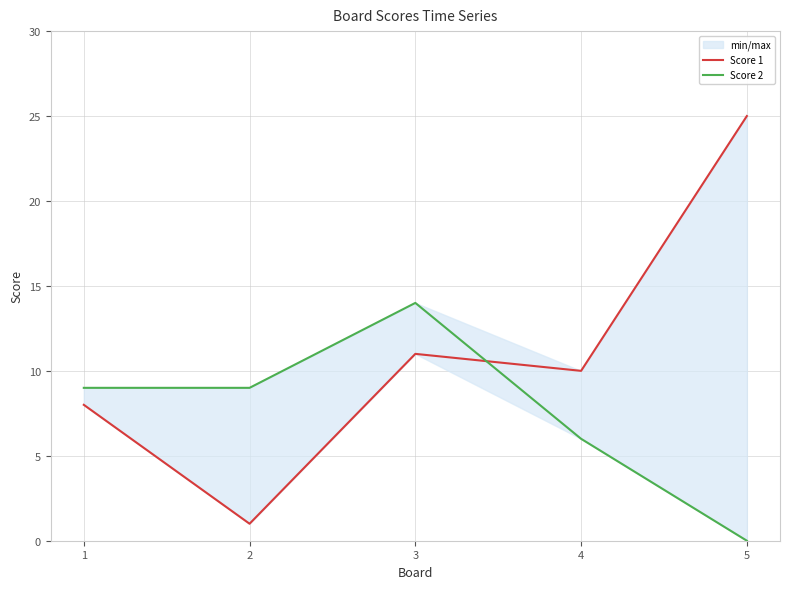

Where do Score 1 and Score 2 first cross each other?

3 and 4